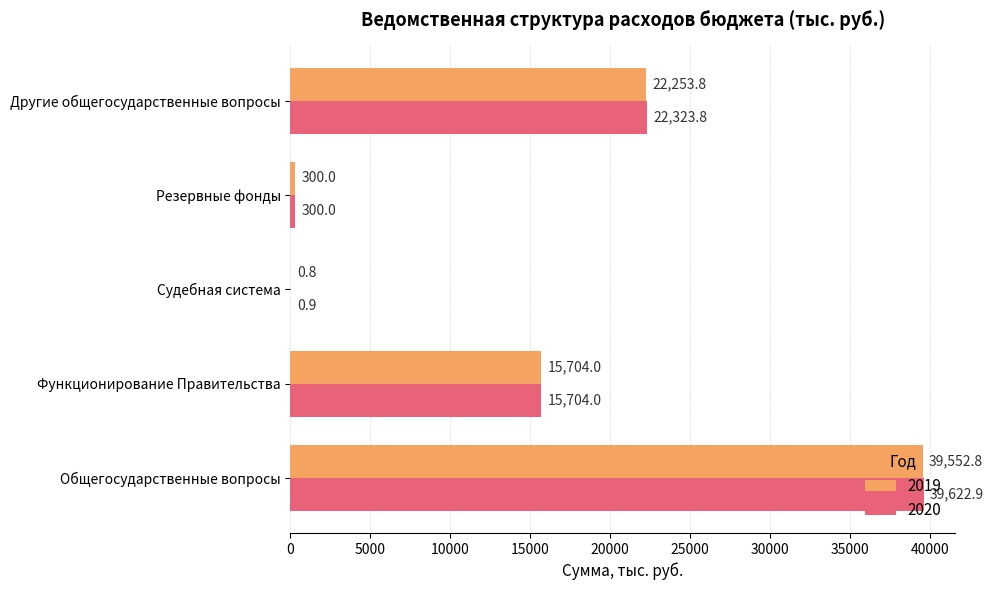

Where is 2019 nearest to the value 19776?

Другие общегосударственные вопросы